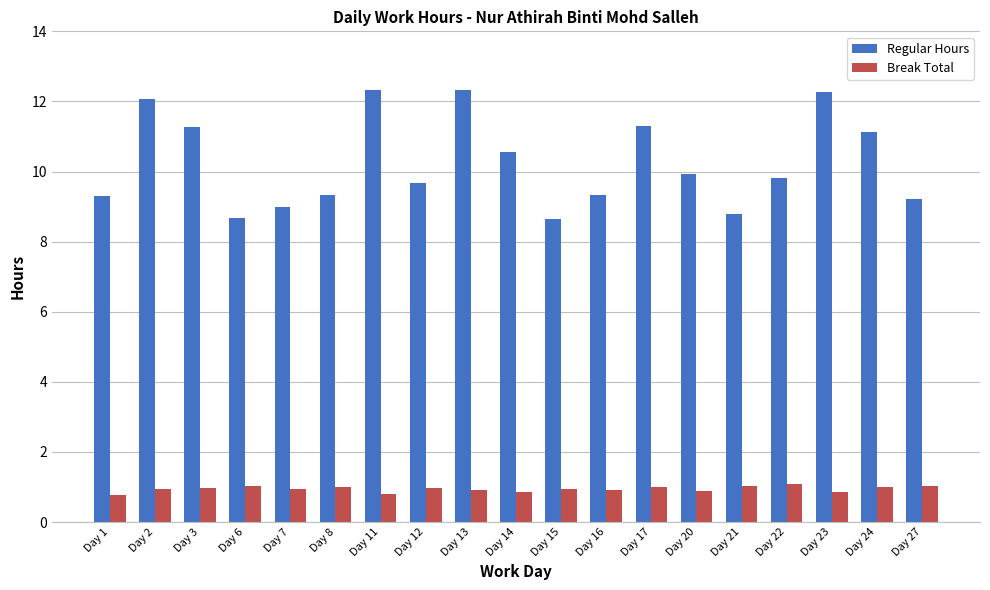

What is the highest value of the Regular Hours series?

12.3